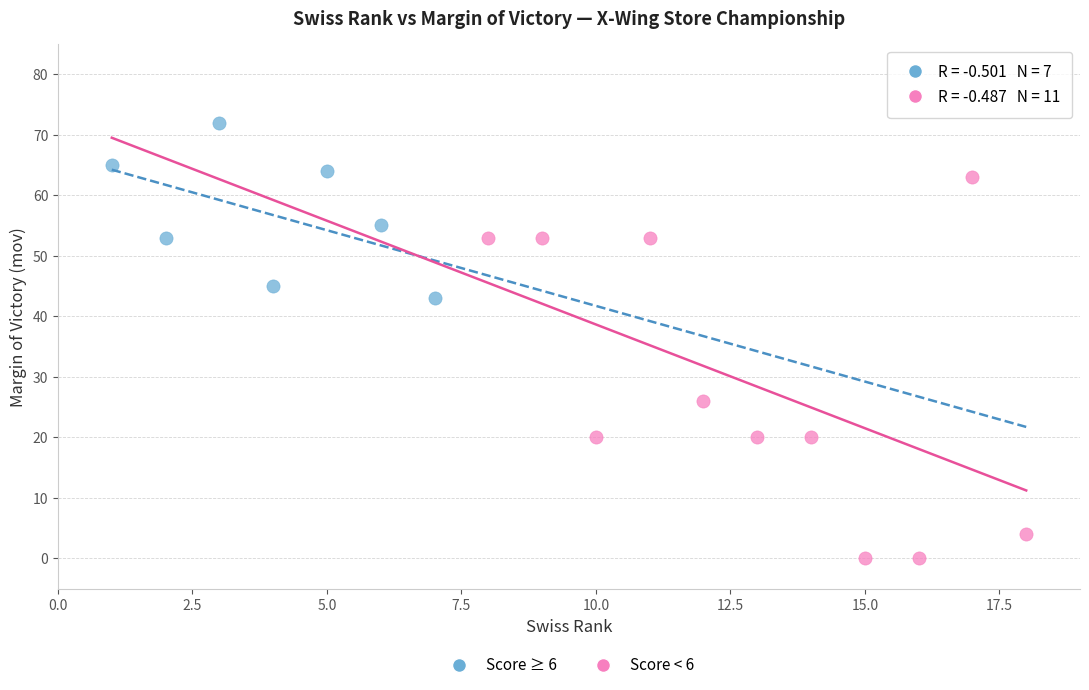

Which series has the widest spread of Y values?

Score < 6